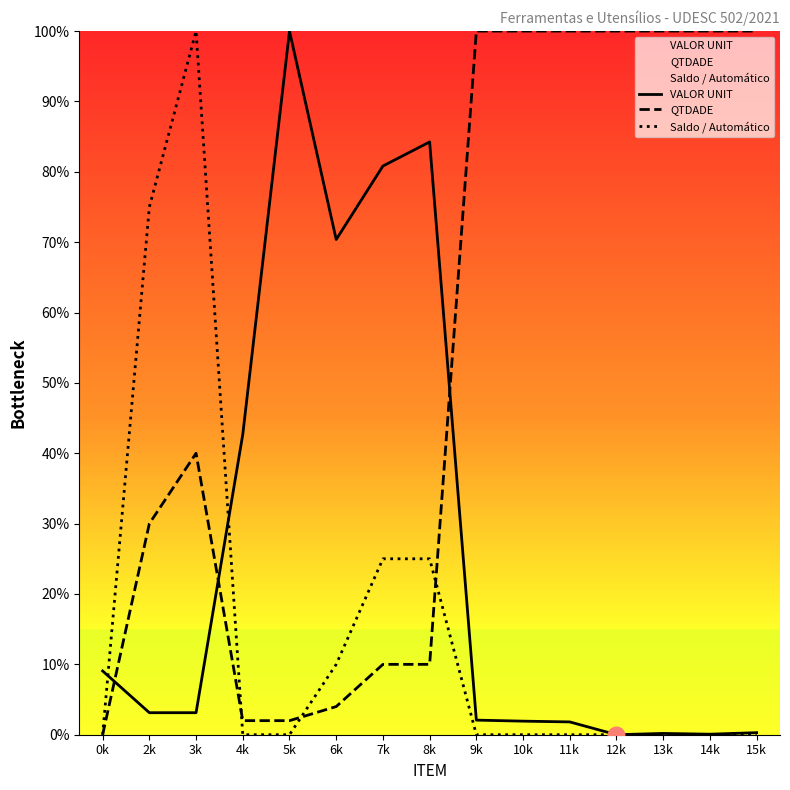

What is the sum of the QTDADE values at 11k and 7k?

110.0